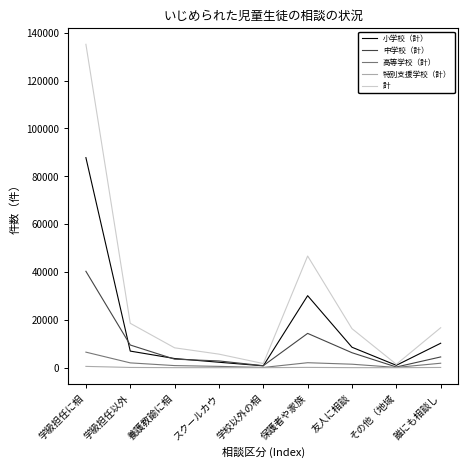

True or false: 小学校（計） has a value of 10227 at 誰にも相談し.

True